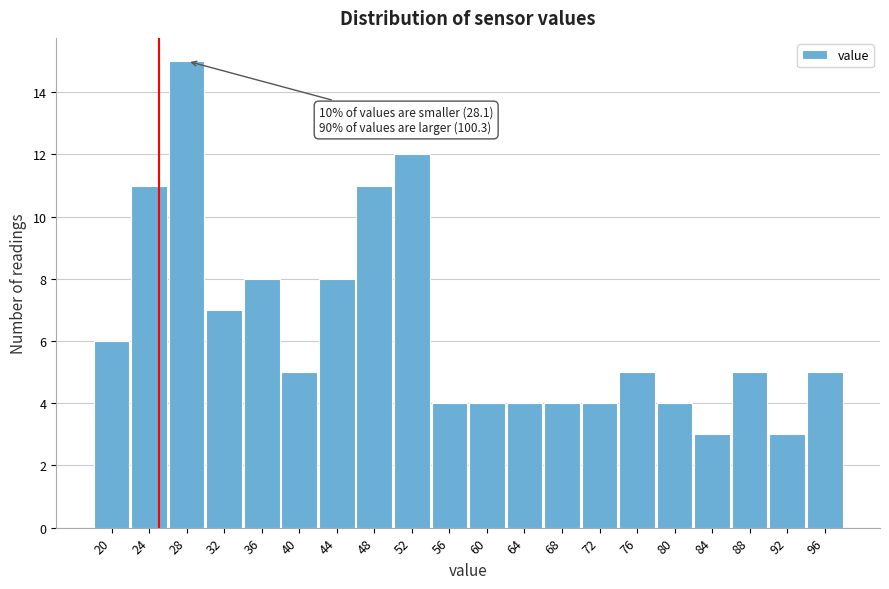

Reading right to left, extract all data points from this chart.

5	3	5	3	4	5	4	4	4	4	4	12	11	8	5	8	7	15	11	6